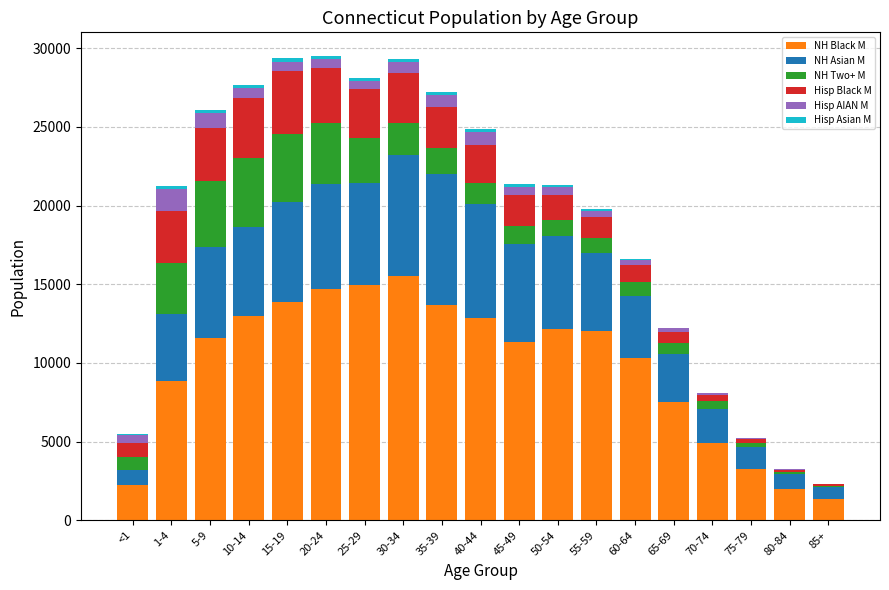

What is the sum of all NH Black M values?

186134